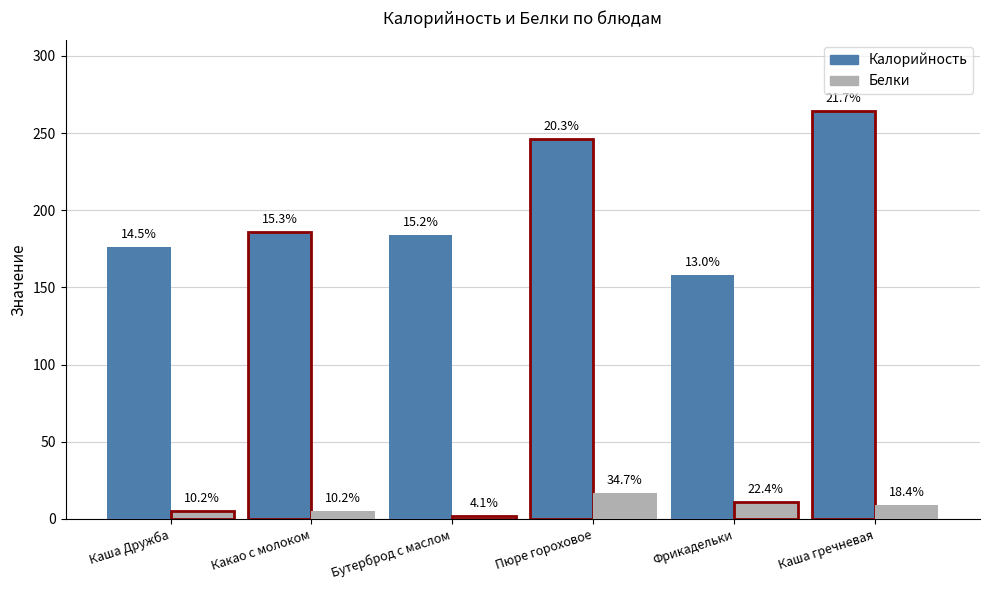

Reading right to left, extract all data points from this chart.

Калорийность: 264	158	246	184	186	176
Белки: 9	11	17	2	5	5